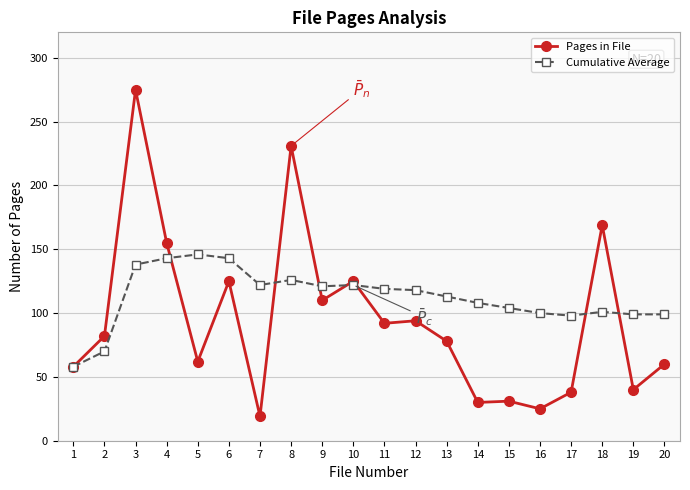

The Pages in File series shows 4 at 7. True or false?

False